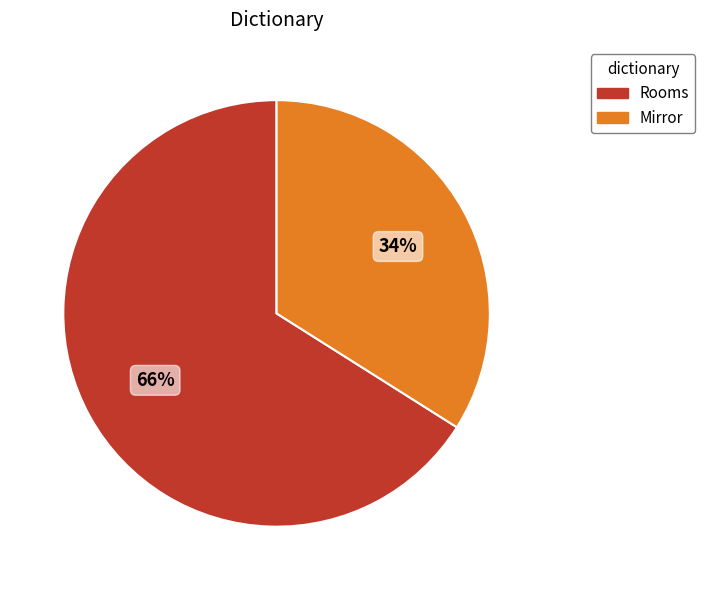

Combined, do Mirror and Rooms account for over 50%?

Yes